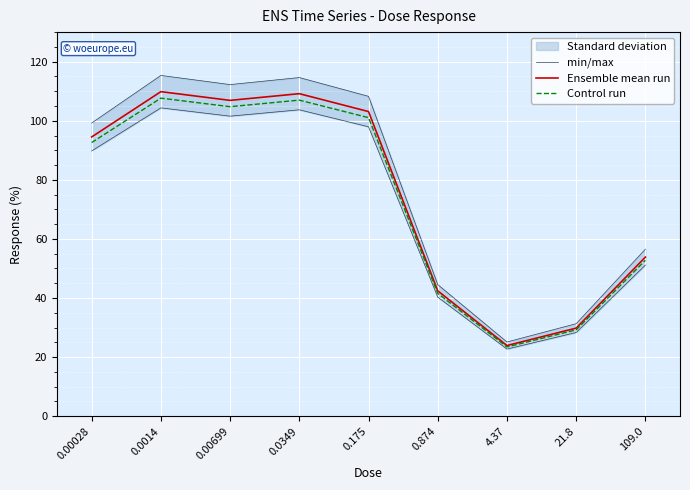

What is the sum of the Ensemble mean run values at 0.0014 and 0.874?

152.3